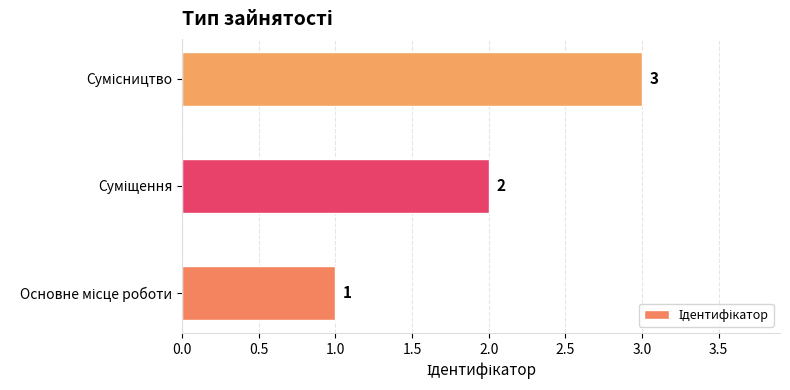

What is the greatest value displayed?

3